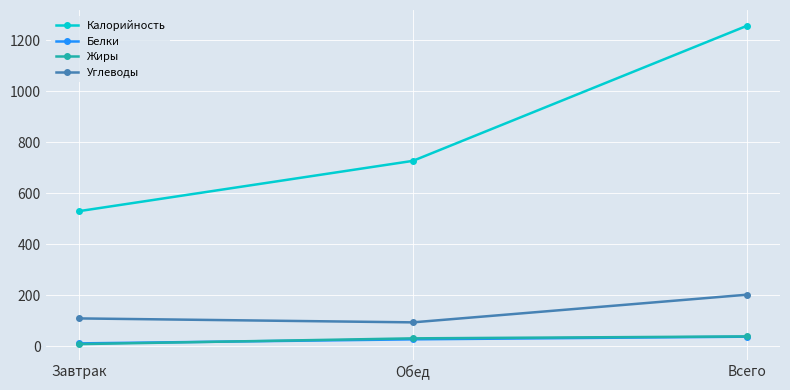

Is this an area chart (filled region under the line)?

No